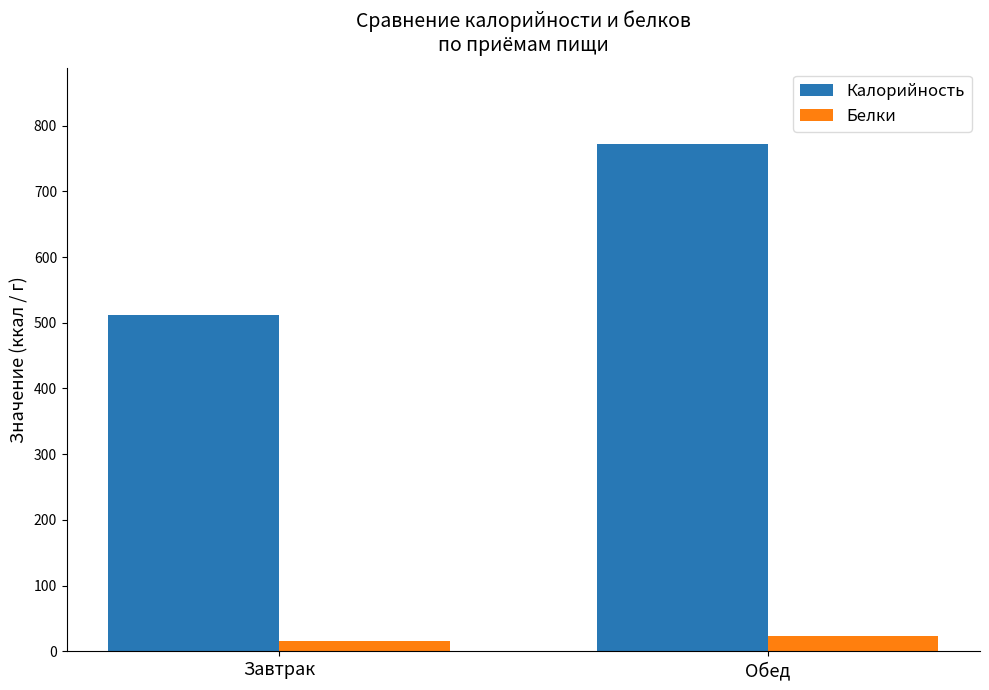

List the series in order of their peak value, highest first.

Калорийность, Белки